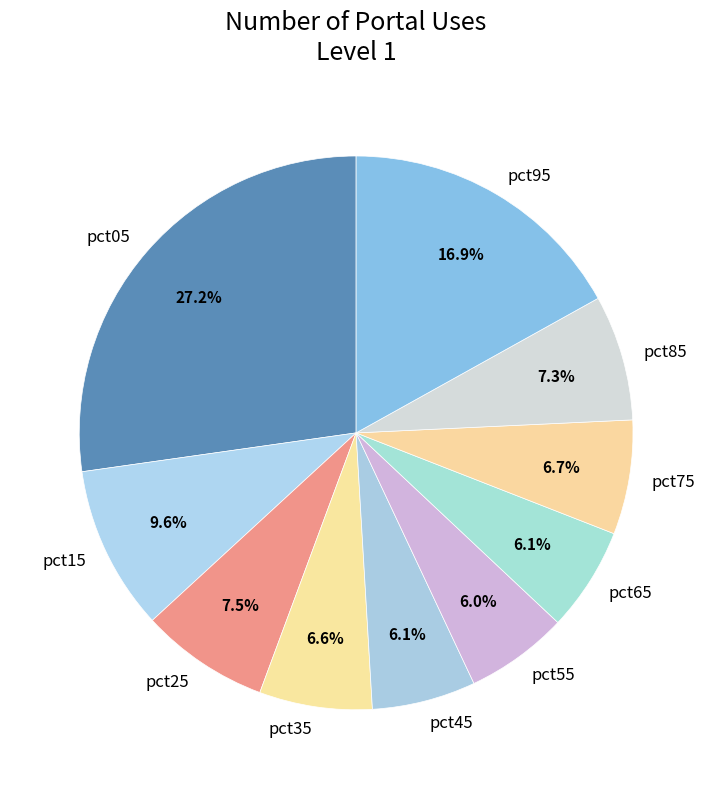

Between pct15 and pct65, which is larger?

pct15